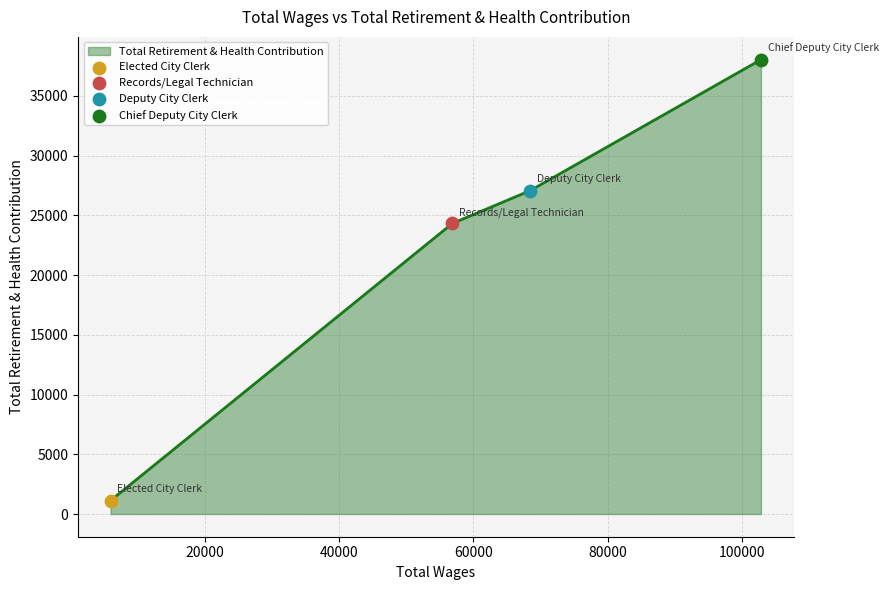

What is the value of the 1st point from the left?

1122